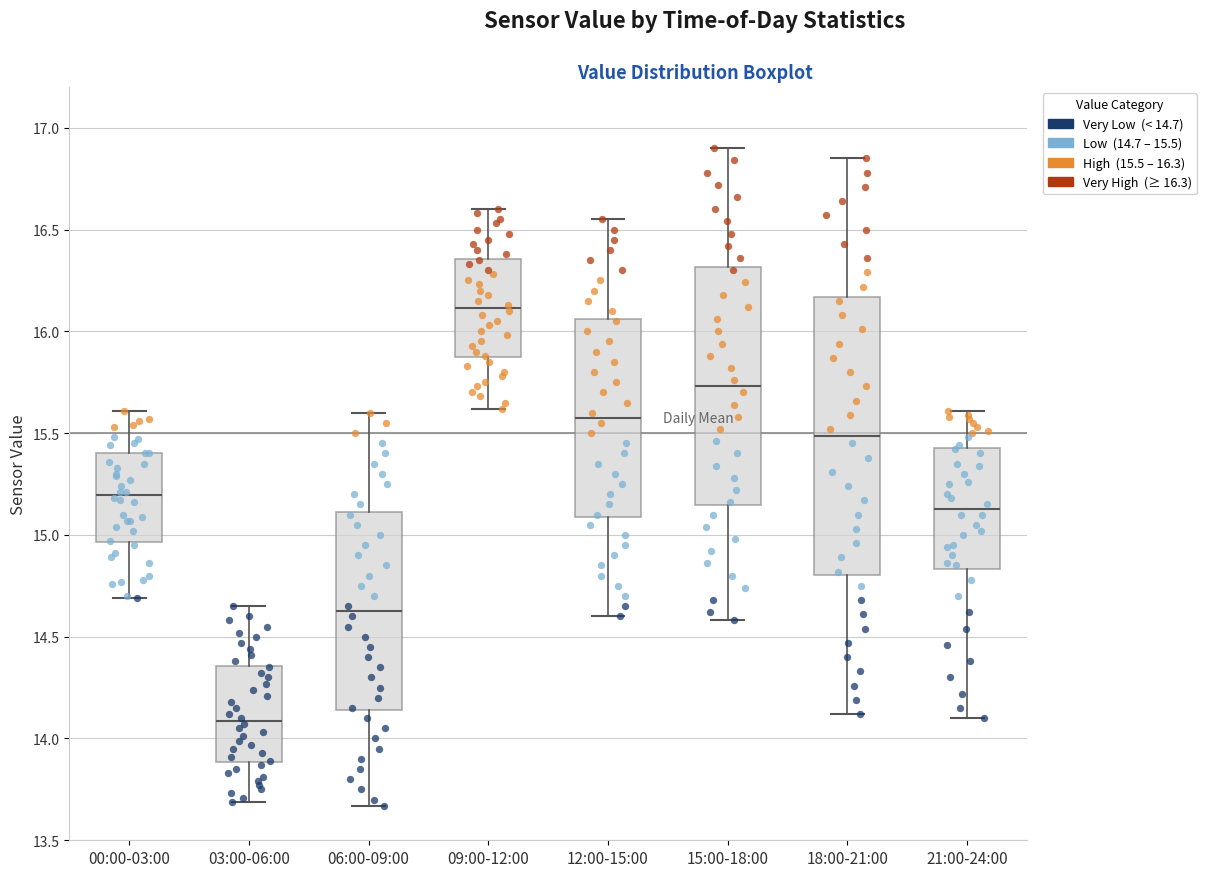

Comparing the boxes themselves (not the whiskers), which one is the tallest?

18:00-21:00